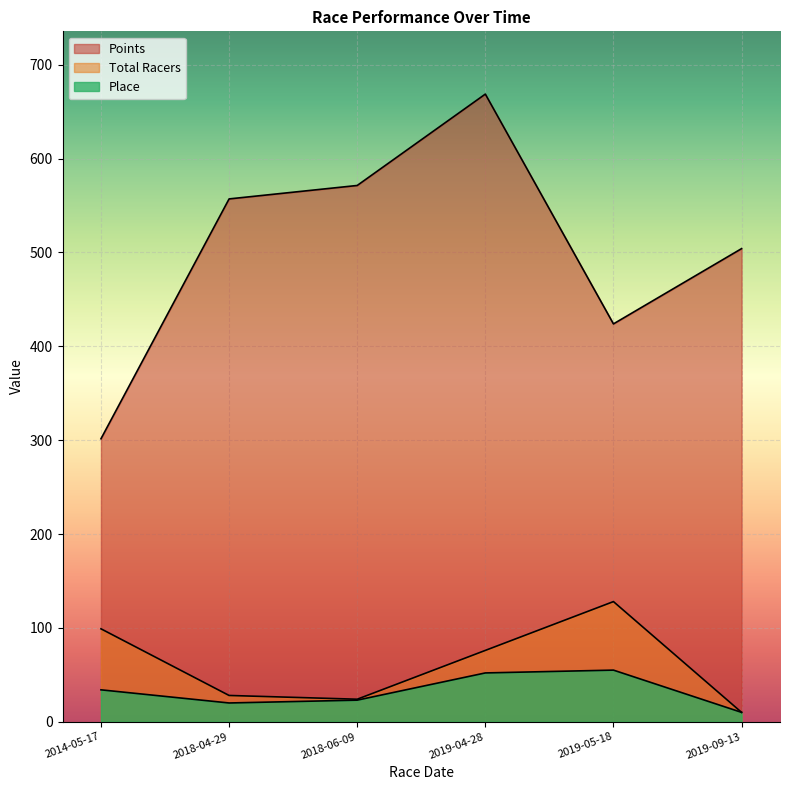

Which series has the widest spread of values?

Points